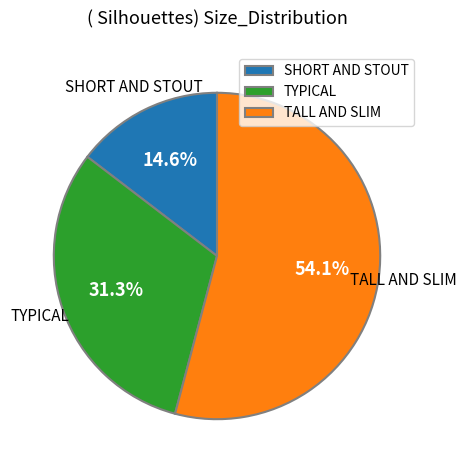

Which category has the smallest portion of the pie?

SHORT AND STOUT